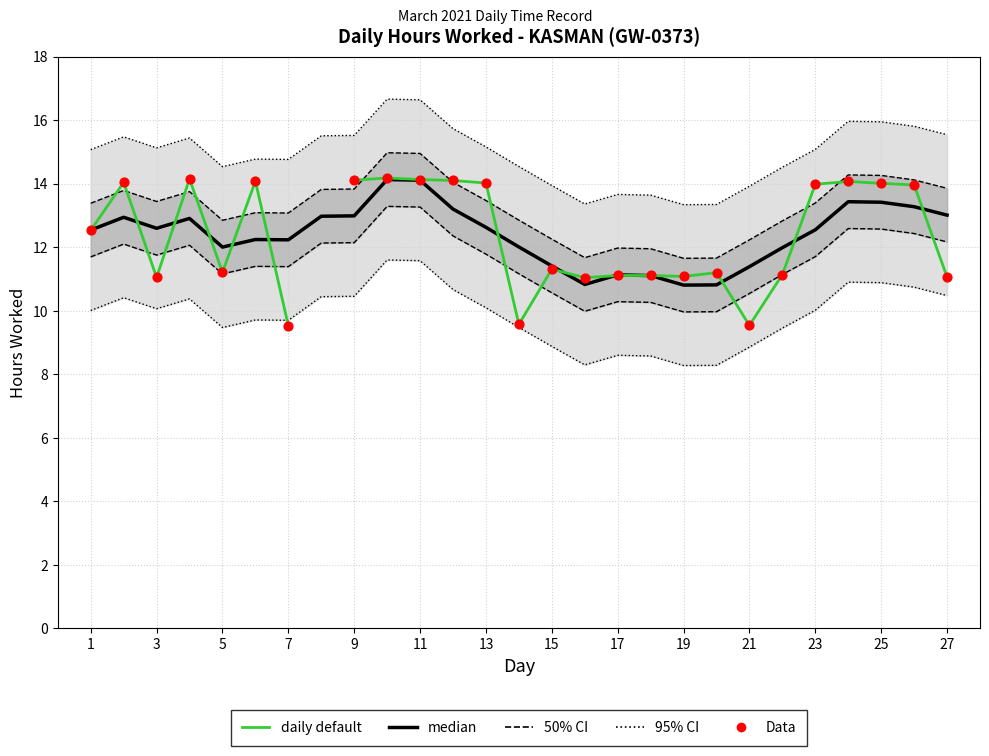

Which series has the widest spread of Y values?

daily default